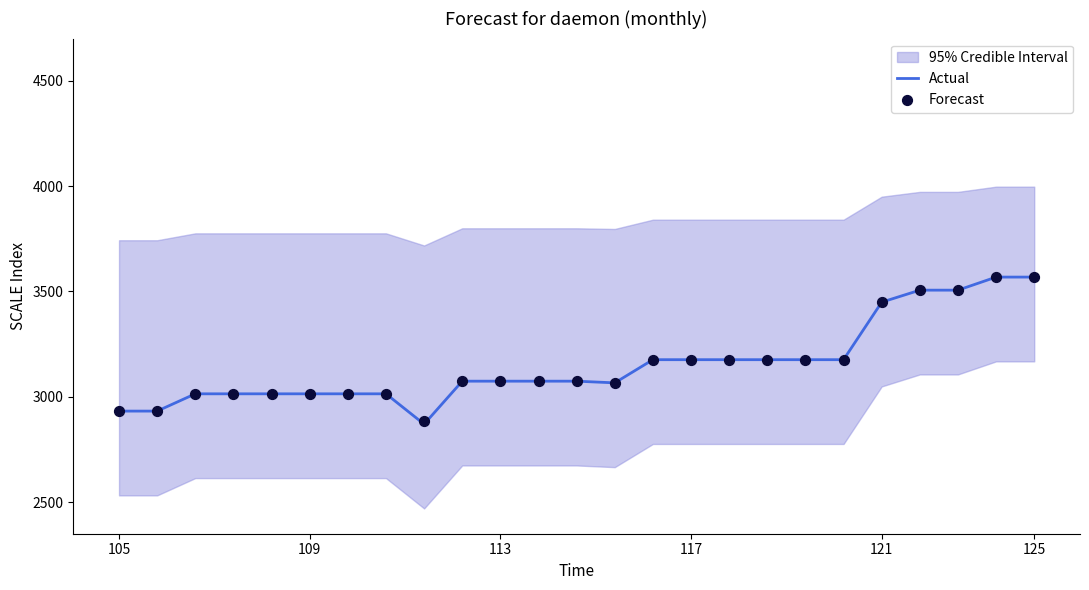

Is it true that Actual equals 1486 at 117?

False